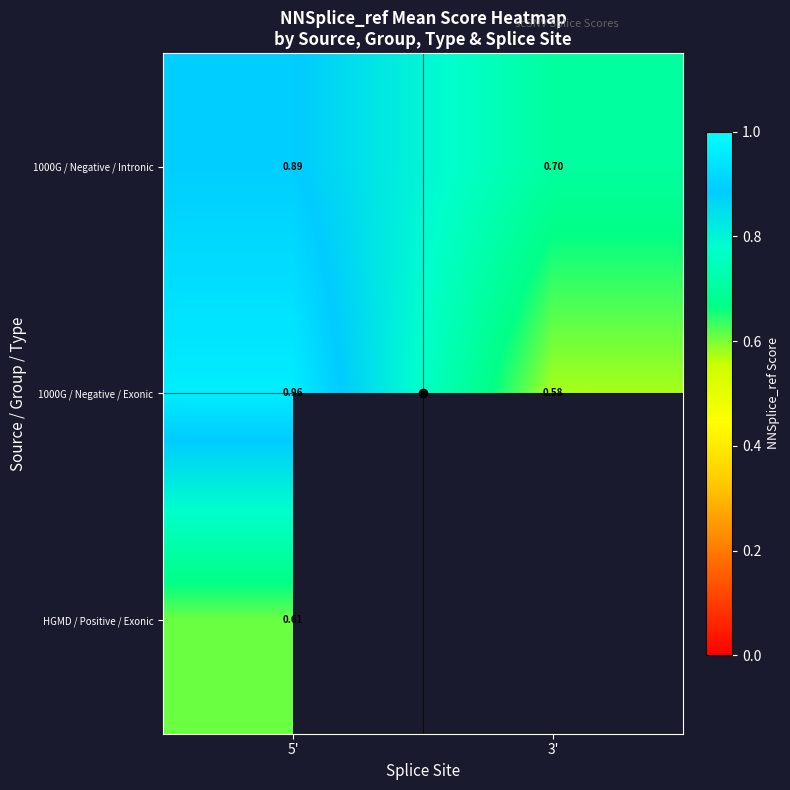

Is it true that 1000G / Negative / Exonic equals 0.3 at 3'?

False